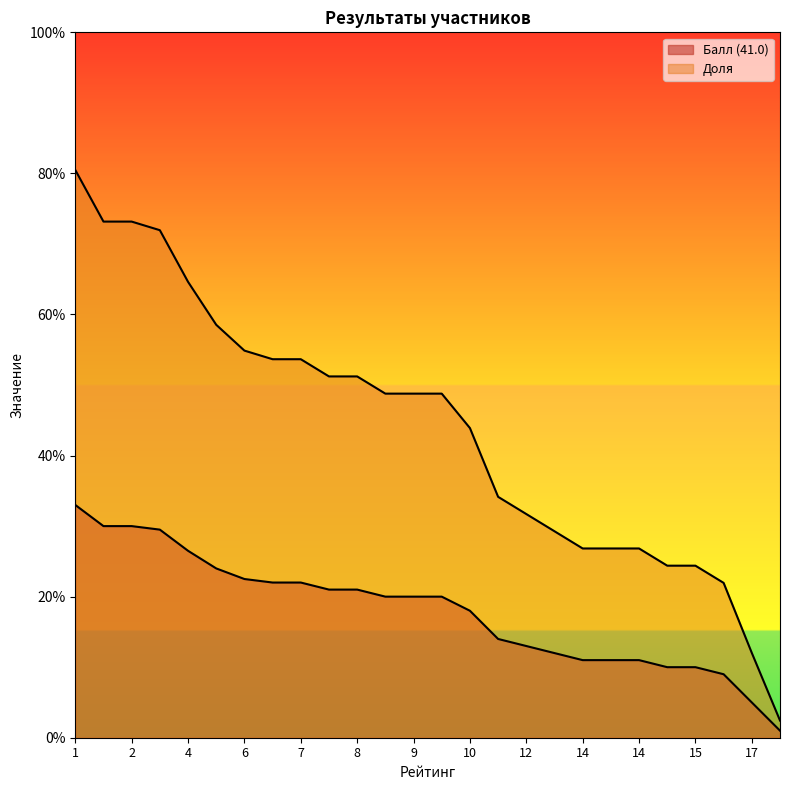

True or false: Доля has more than 0 points higher than both neighbors.

False